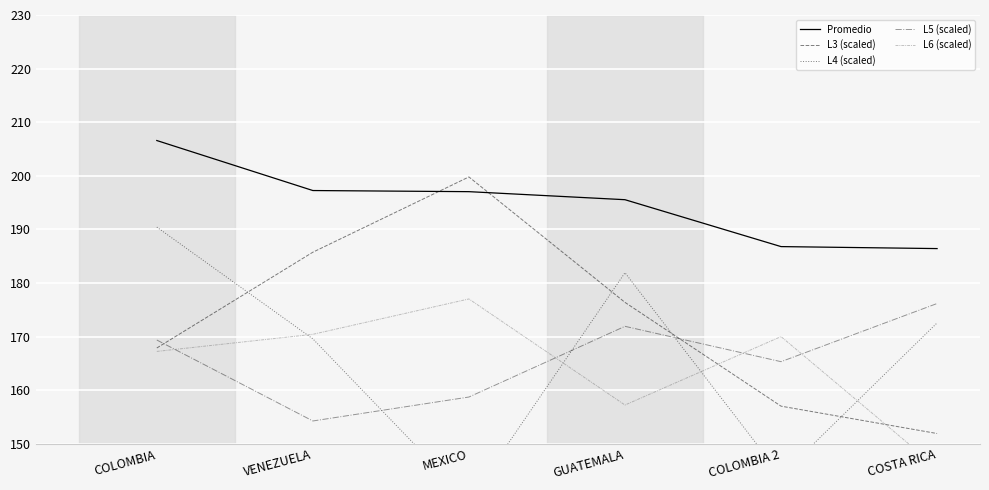

Rank the series by their maximum value, from lowest to highest.

L5 (scaled), L6 (scaled), L4 (scaled), L3 (scaled), Promedio